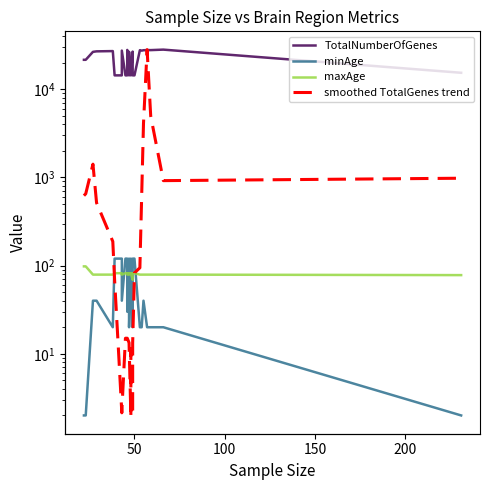

True or false: minAge has a value of 208.7 at 15.

False